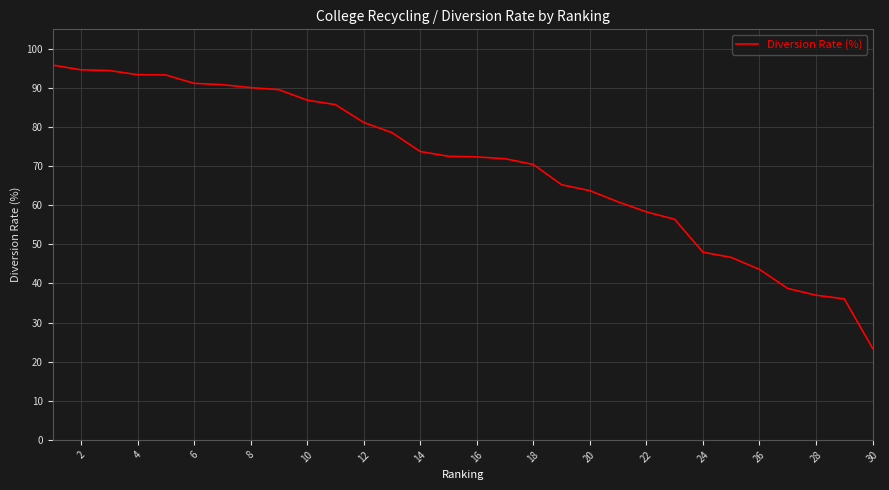

What is the smallest value displayed?

23.4